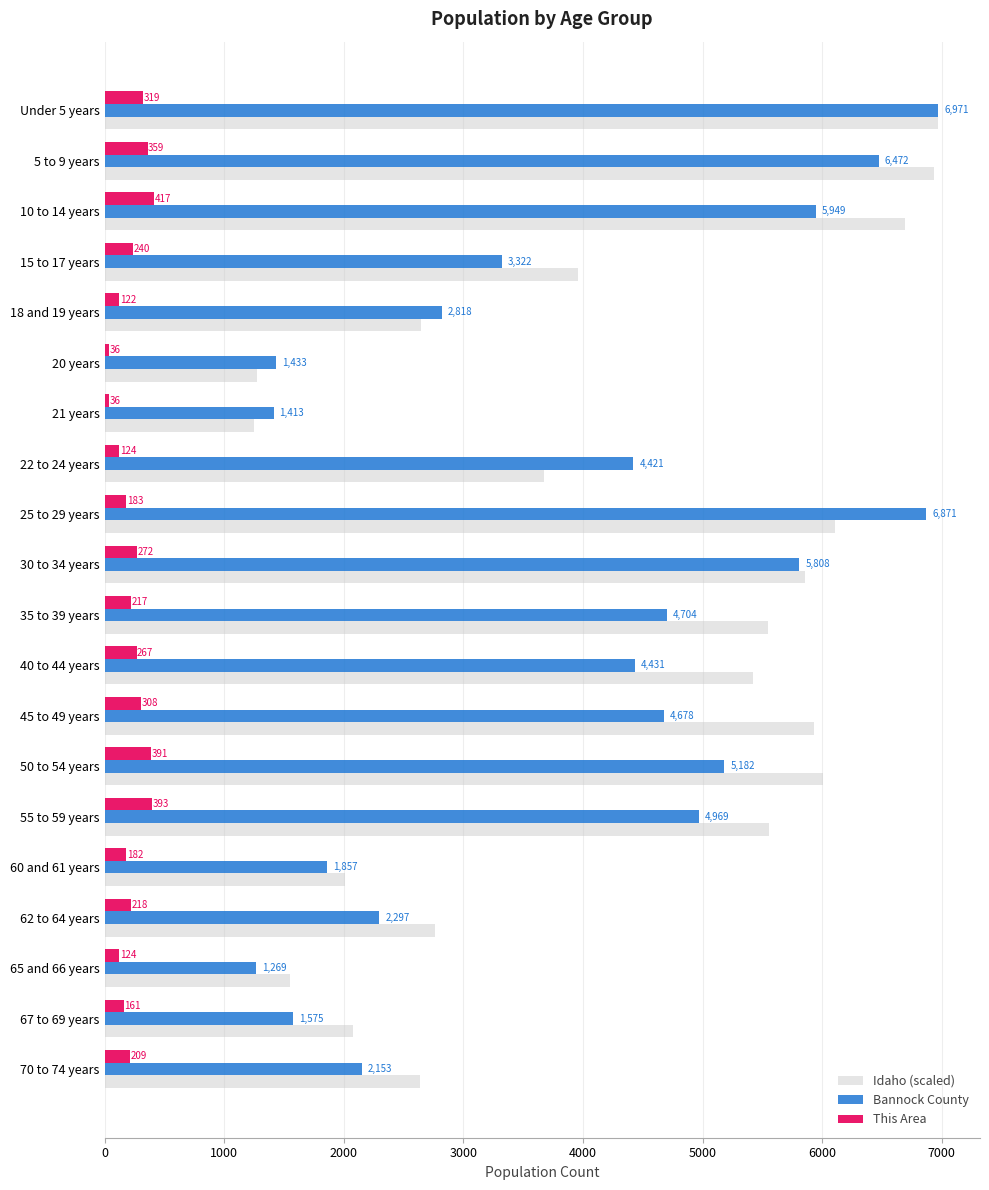

Which category has the highest value across all series?

Under 5 years